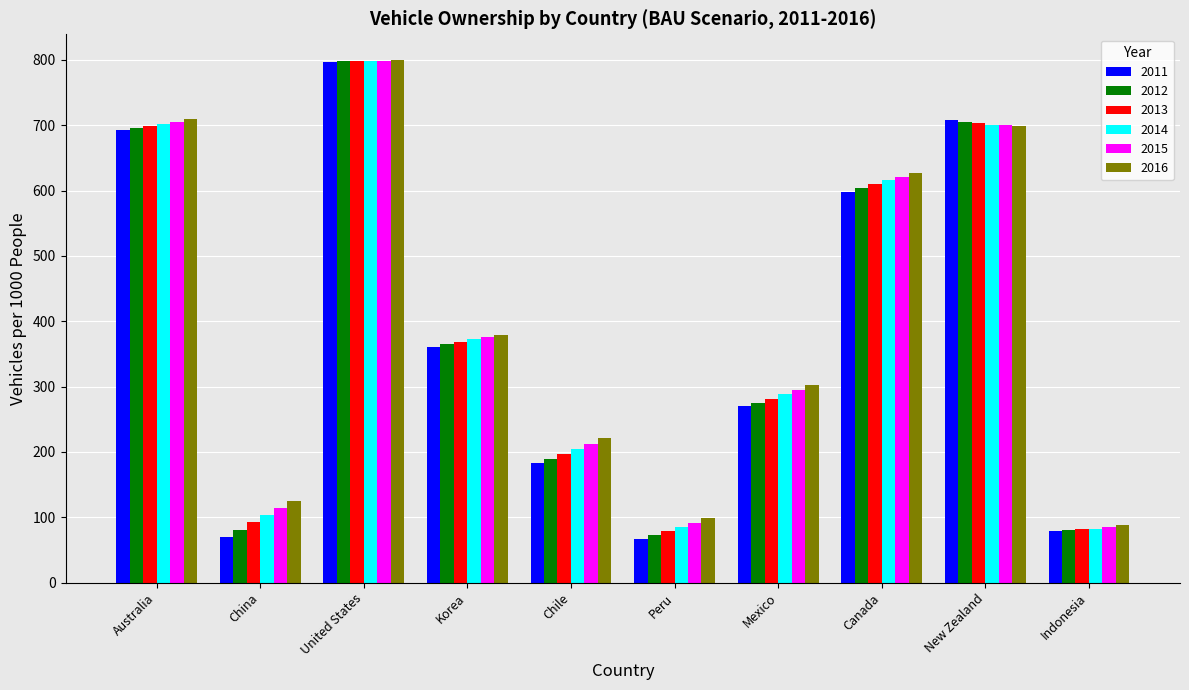

Which series has the largest range (max minus min)?

2011